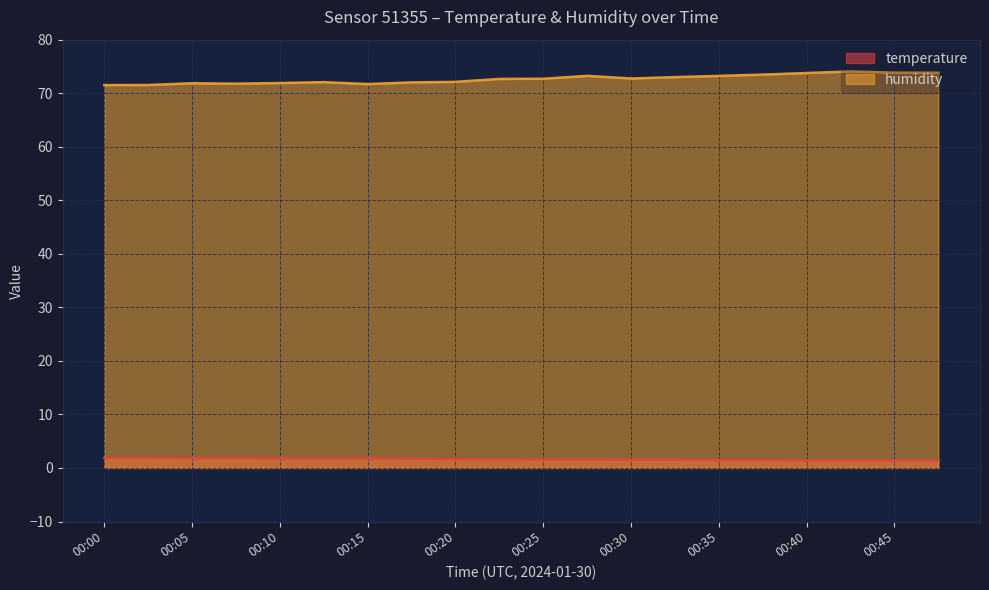

How many lines are shown in the chart?

2